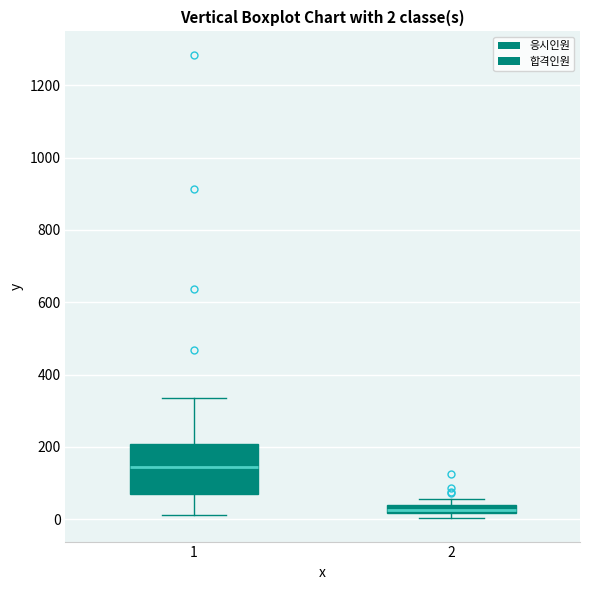

Which box has the lowest median line?

2